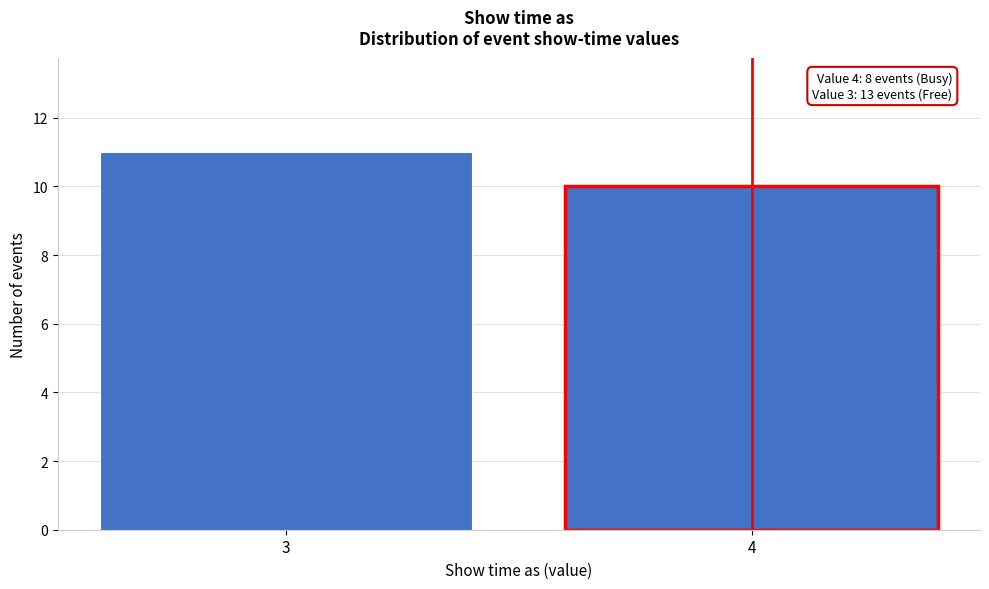

Reading right to left, transcribe all the data shown in this chart.

10	11